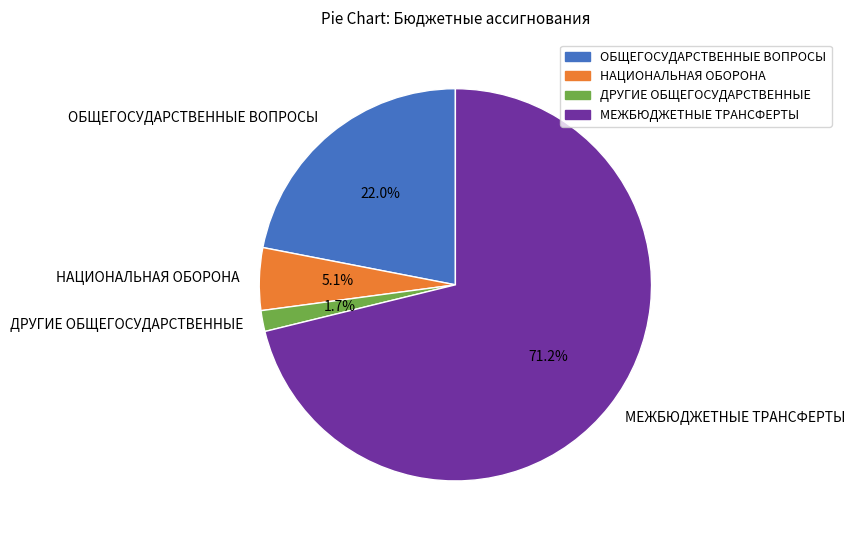

Does any single category account for the majority?

Yes